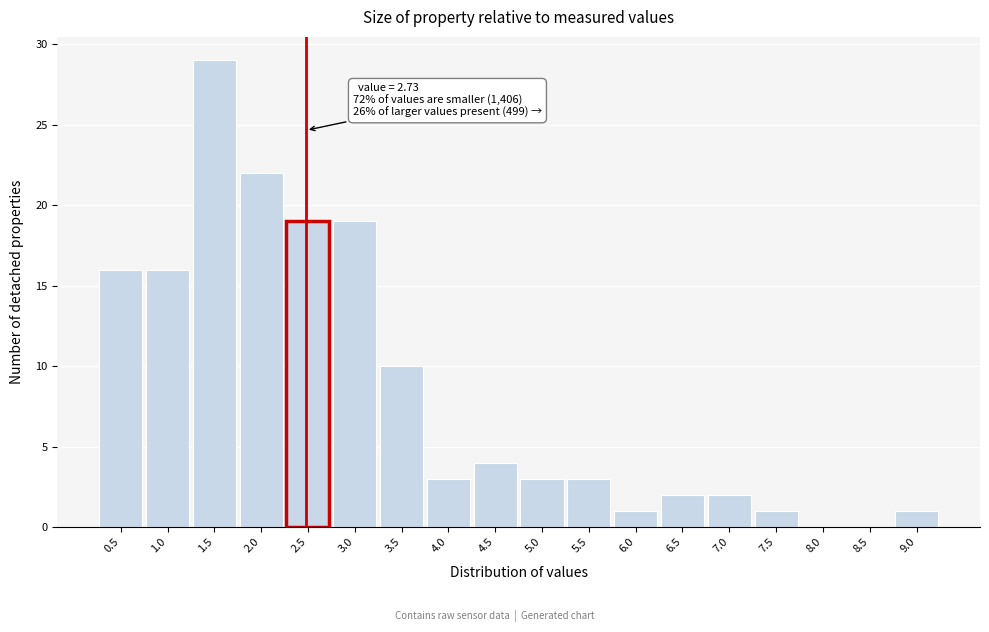

Reading left to right, transcribe all the data shown in this chart.

0.5=16	1.0=16	1.5=29	2.0=22	2.5=19	3.0=19	3.5=10	4.0=3	4.5=4	5.0=3	5.5=3	6.0=1	6.5=2	7.0=2	7.5=1	8.0=0	8.5=0	9.0=1